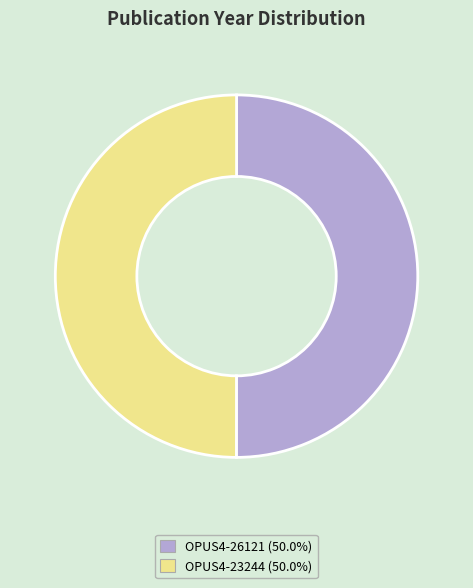

How many segments does this pie chart have?

2